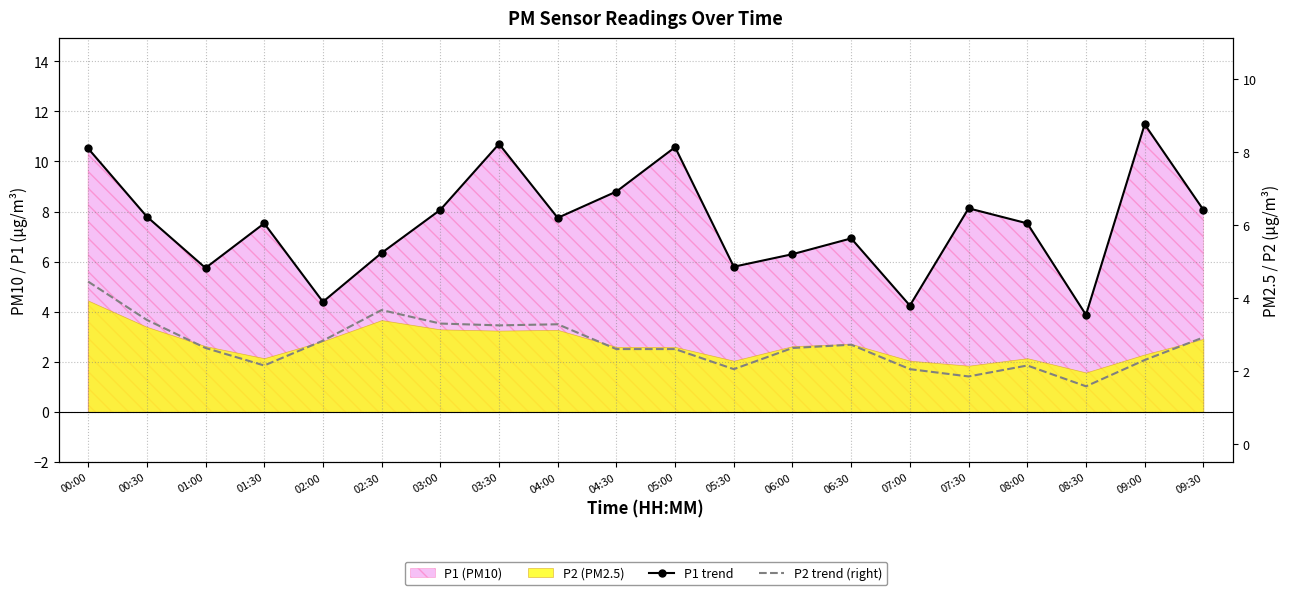

True or false: P2 trend (right) has a value of 3.2 at 03:30.

True